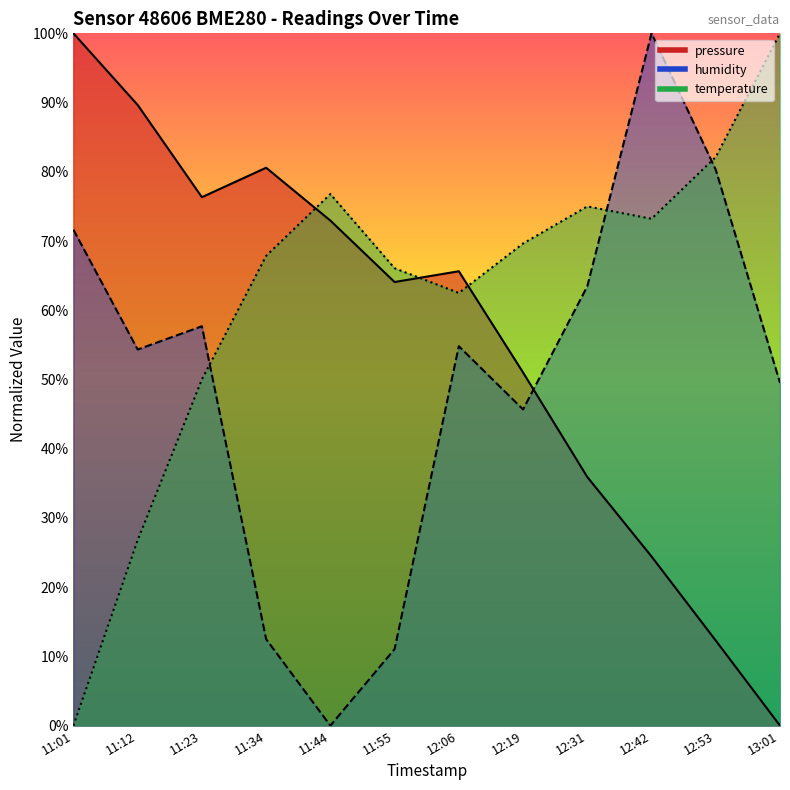

How many lines are shown in the chart?

3